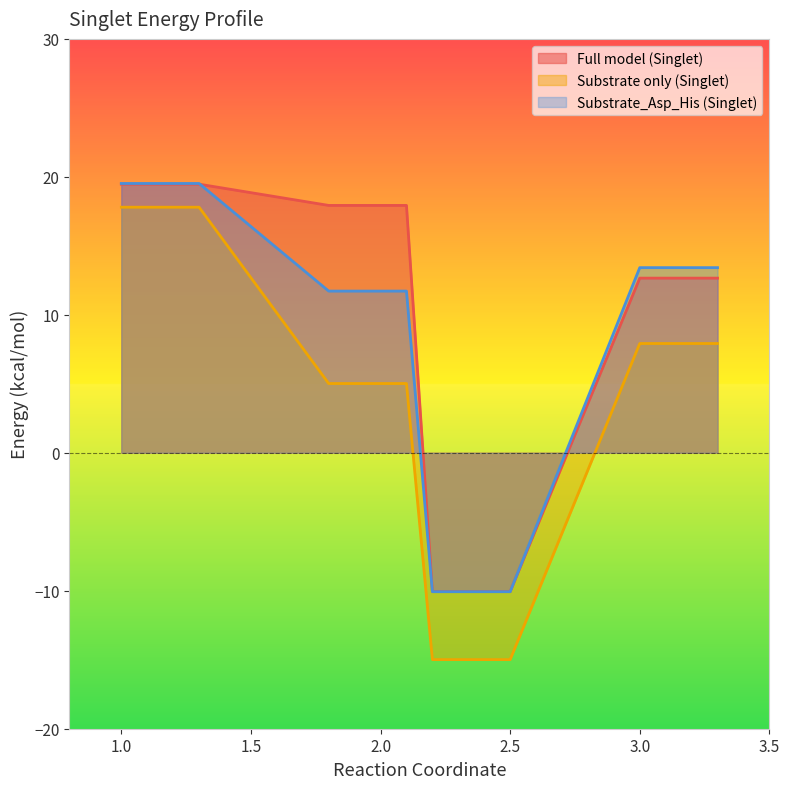

True or false: Full model (Singlet) has a value of -2.2 at 2.5.

False